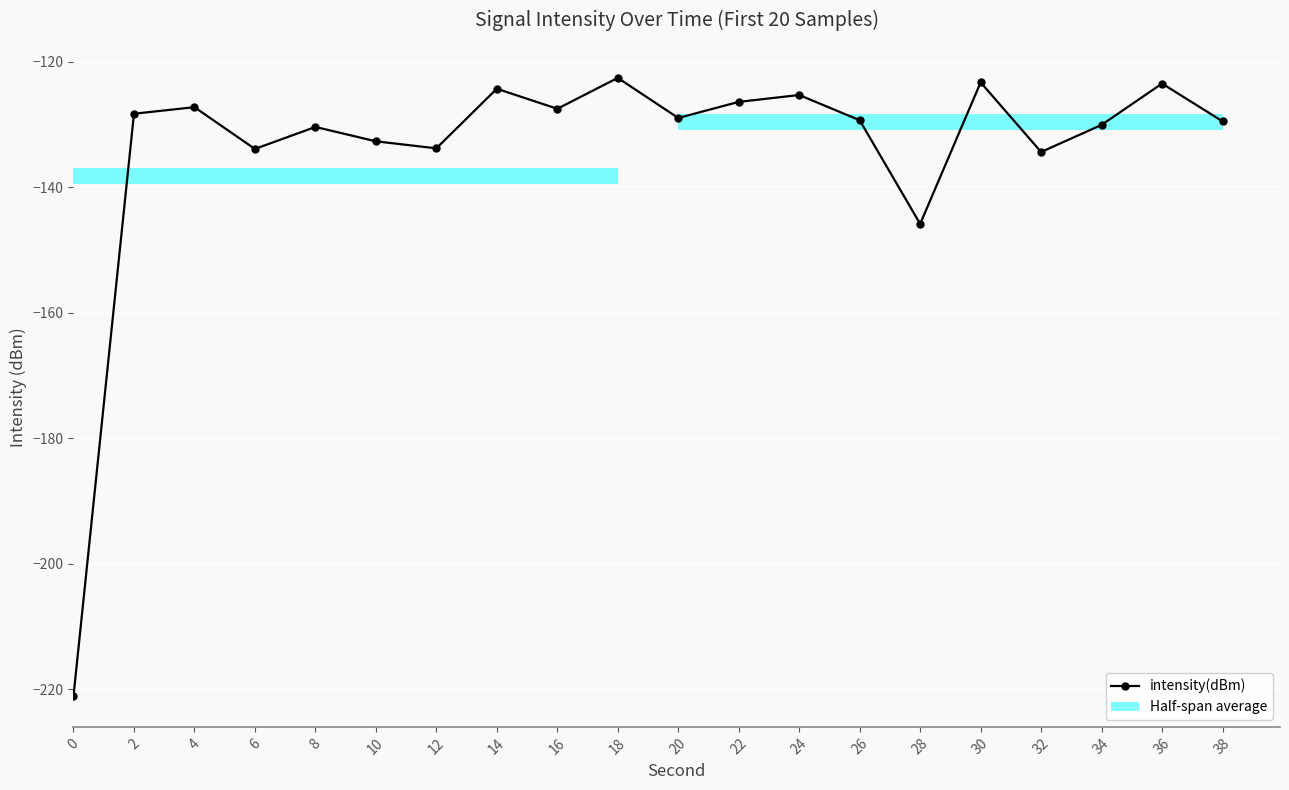

Between 36 and 12, which is larger?

36